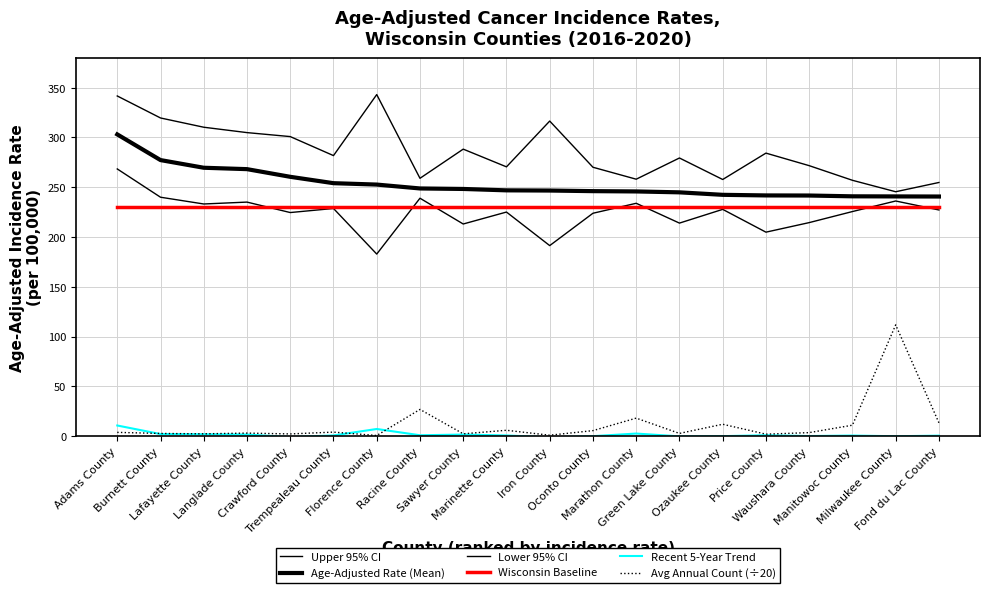

Which category has the lowest value in the Recent 5-Year Trend series?

Iron County